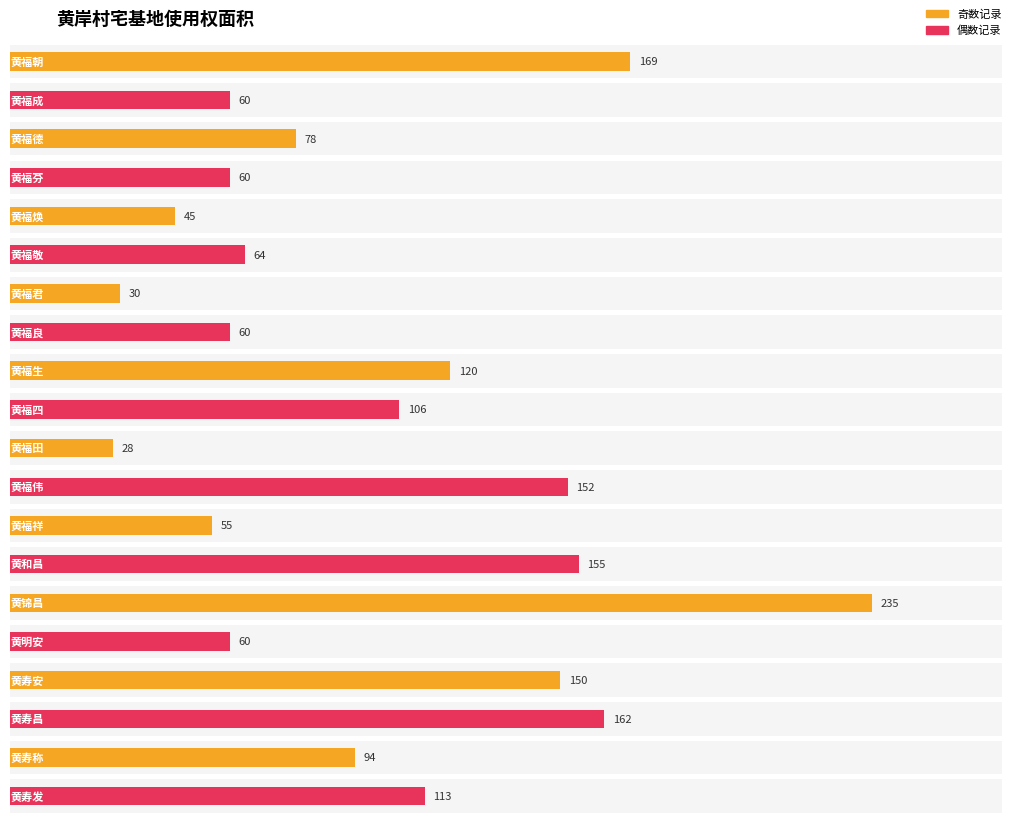

At which category does the chart reach its peak across all series?

黄锦昌